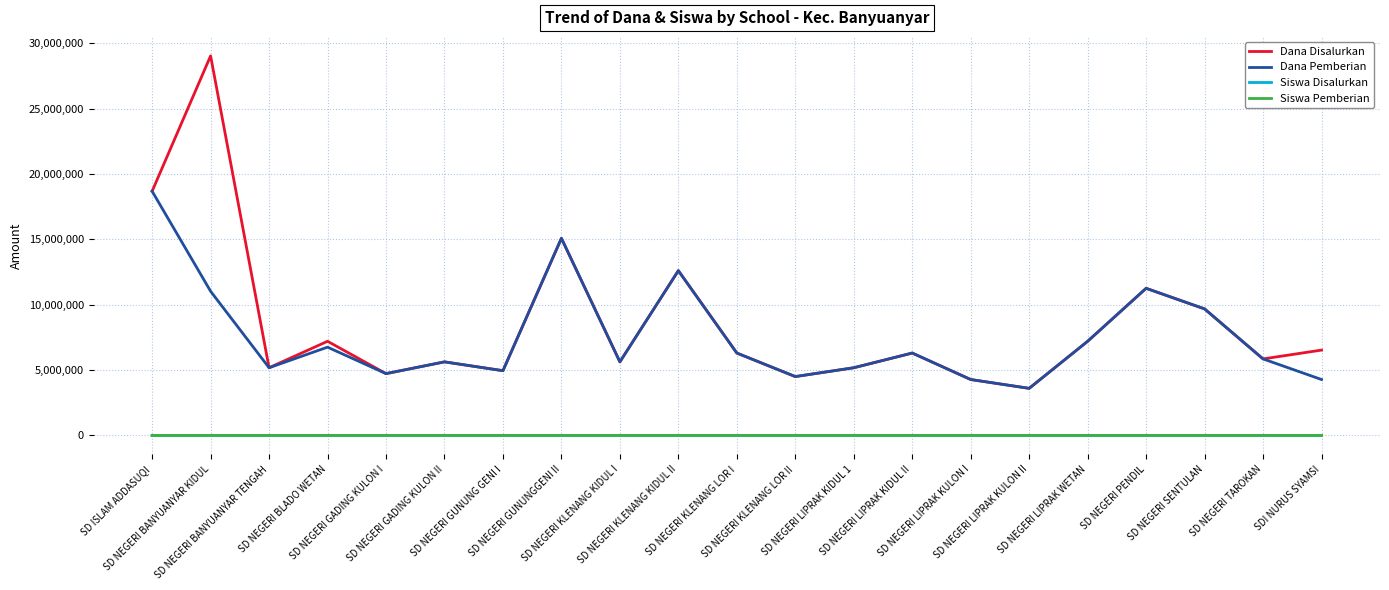

Which series has the largest range (max minus min)?

Dana Disalurkan